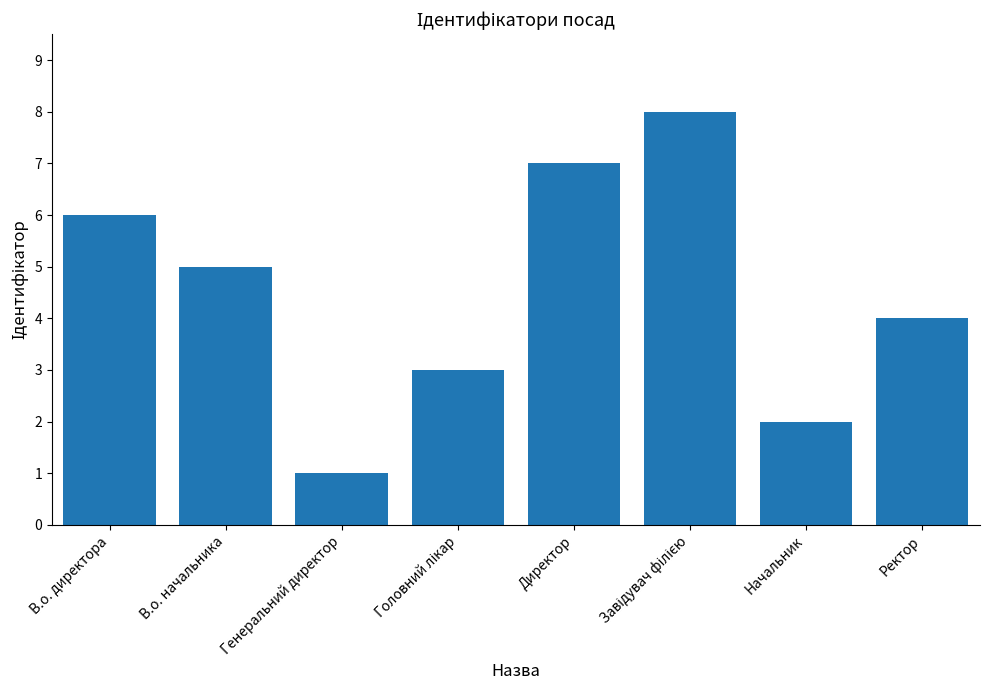

Reading left to right, extract all data points from this chart.

6	5	1	3	7	8	2	4